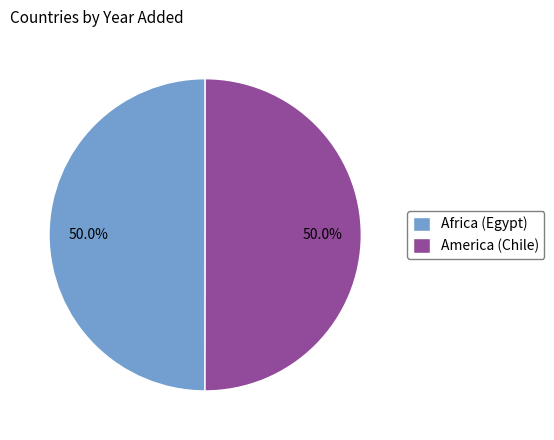

What is the ratio of the value at Africa (Egypt) to the value at America (Chile)?

1.0